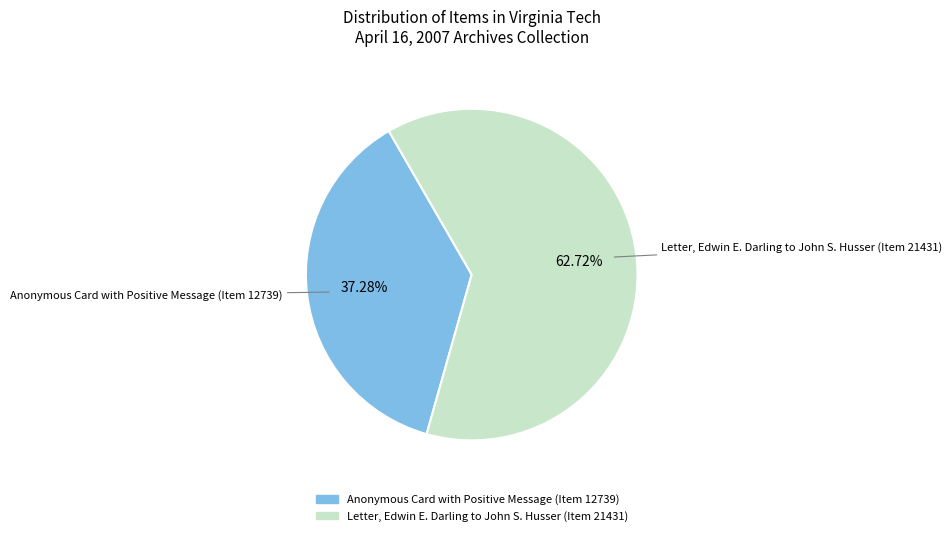

Rank the categories by value from lowest to highest.

Anonymous Card with Positive Message (Item 12739), Letter, Edwin E. Darling to John S. Husser (Item 21431)